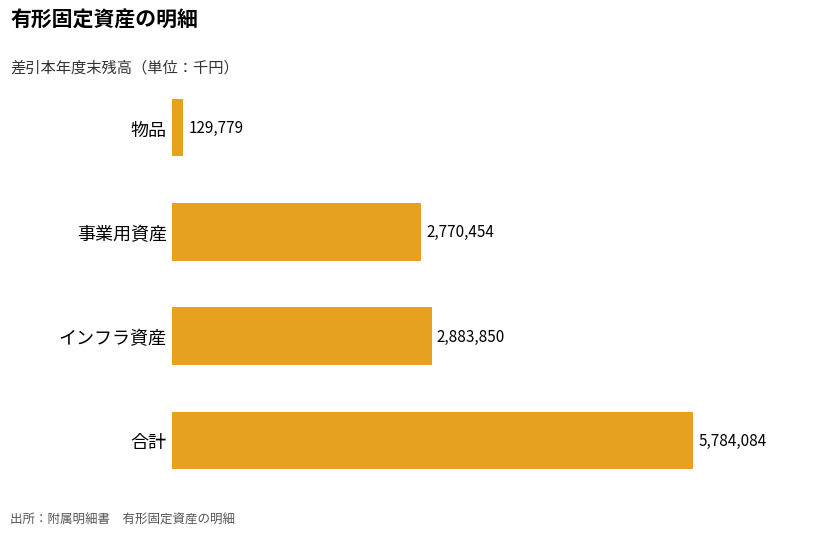

The value at 合計 is 5784084. True or false?

True